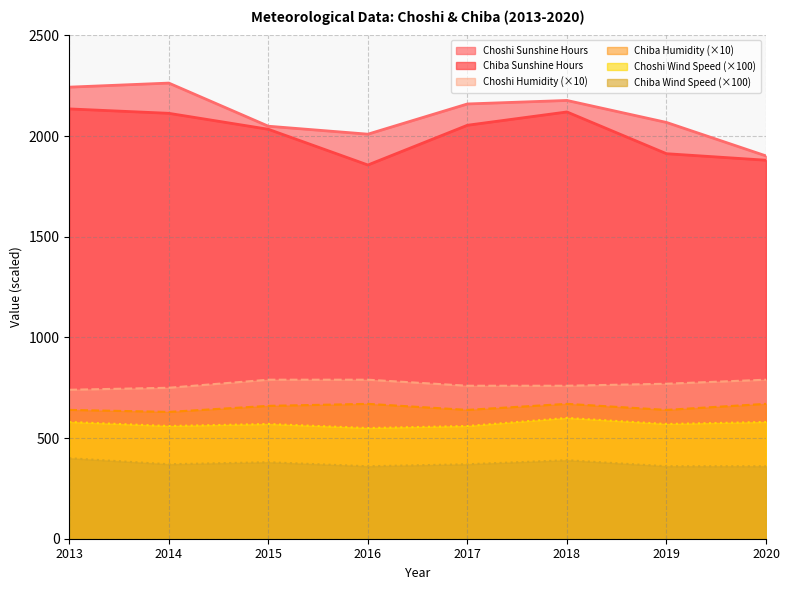

What is the sum of all Chiba Sunshine Hours values?

16107.0